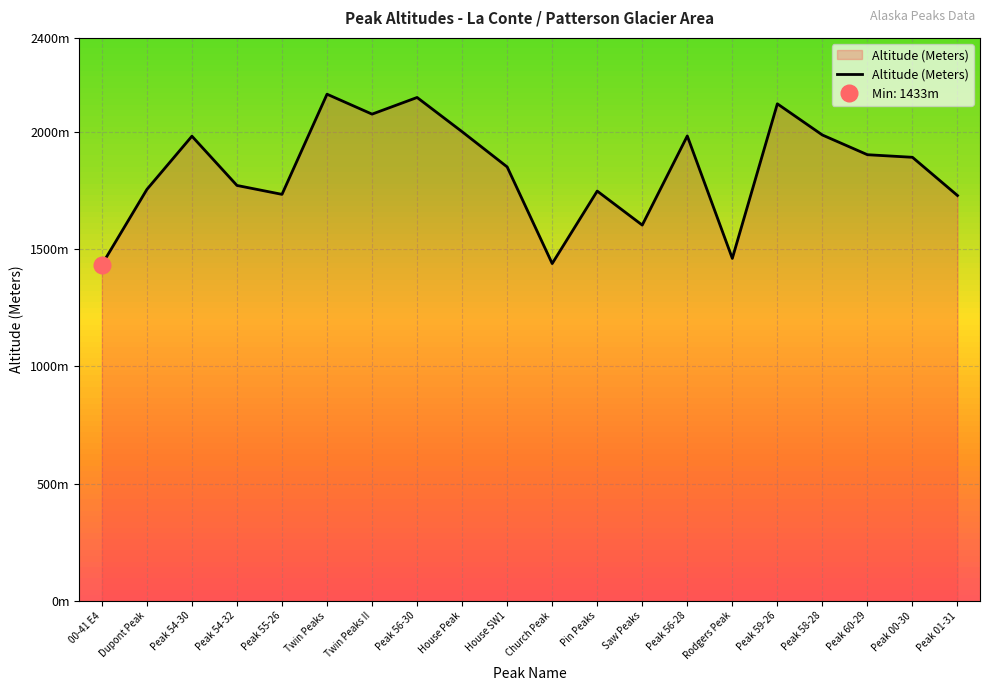

Approximately how many times larger is the value at Pin Peaks compared to Peak 00-30?

0.9